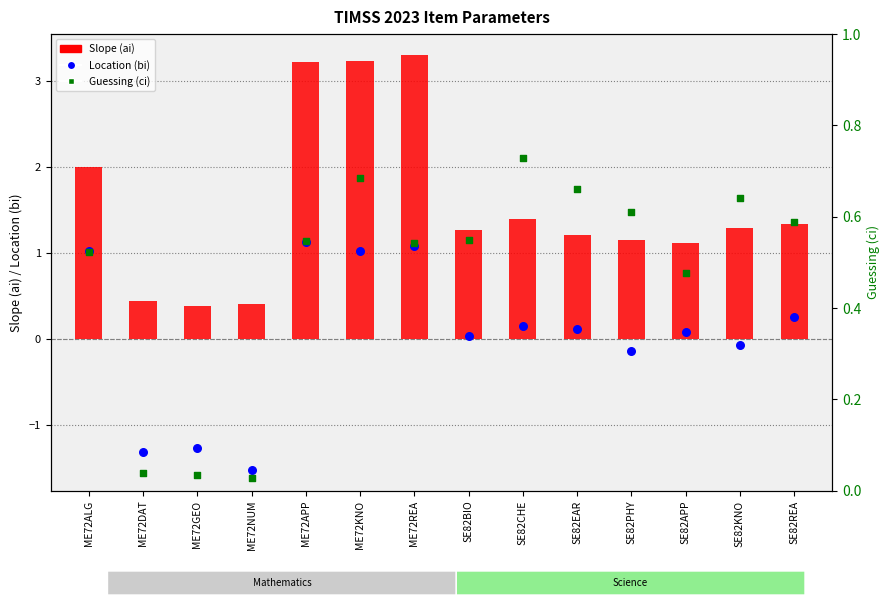

Which series has the largest Y range (max minus min)?

Slope (ai)